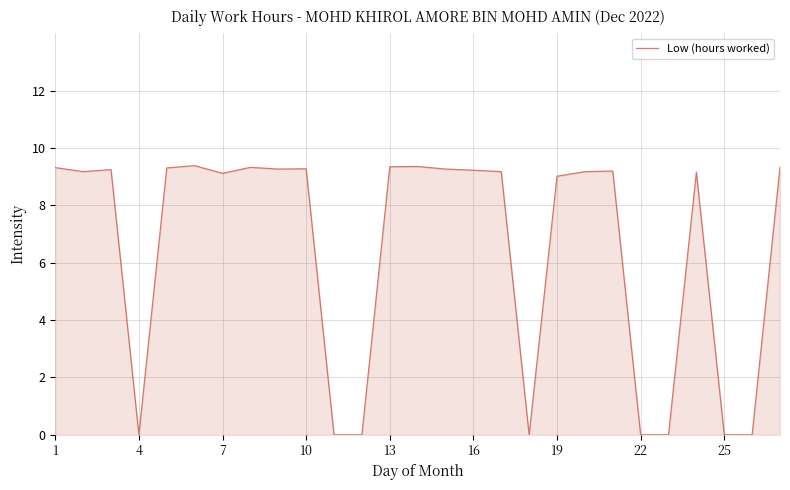

What is the difference between the maximum and minimum values?

9.4